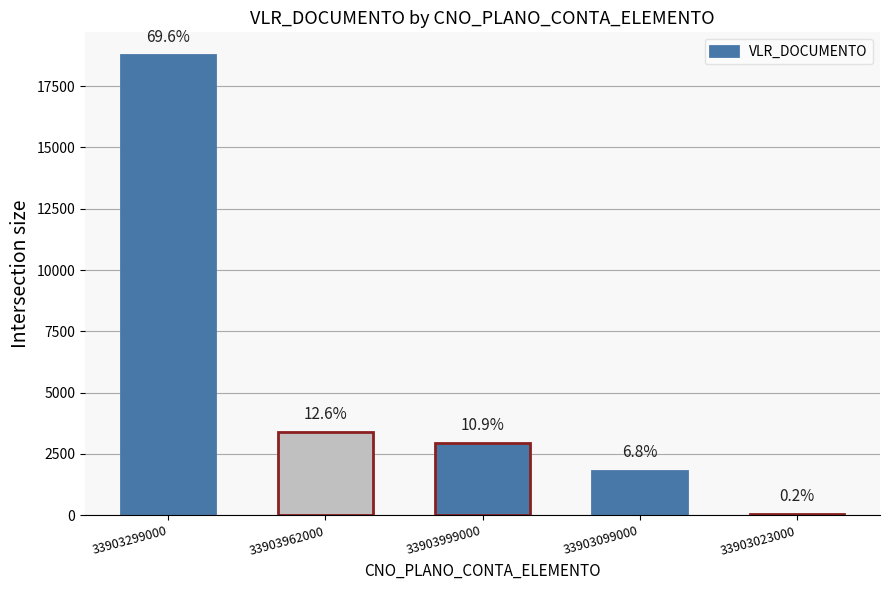

Rank the categories by value from lowest to highest.

33903023000, 33903099000, 33903999000, 33903962000, 33903299000